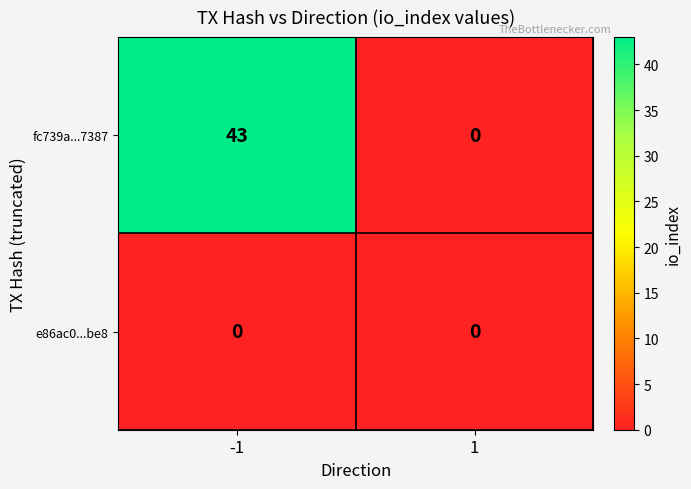

List the series in order of their peak value, highest first.

fc739a...7387, e86ac0...be8